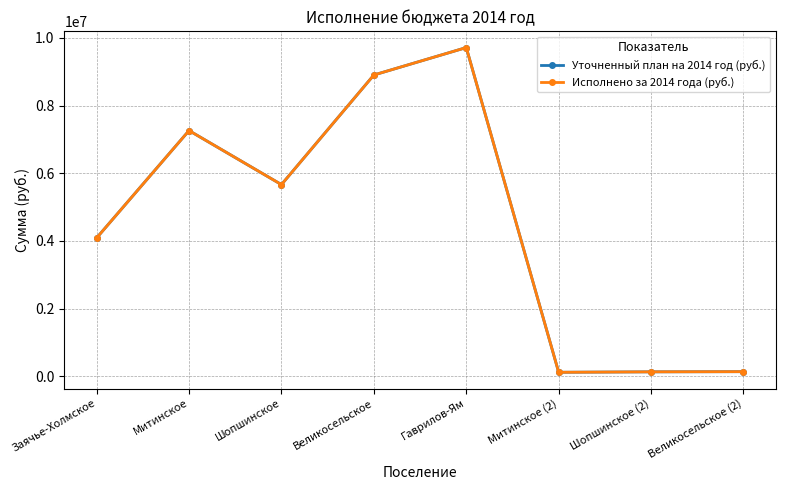

Is the value of Уточненный план на 2014 год (руб.) at Митинское greater than the value of Исполнено за 2014 года (руб.) at Заячье-Холмское?

Yes